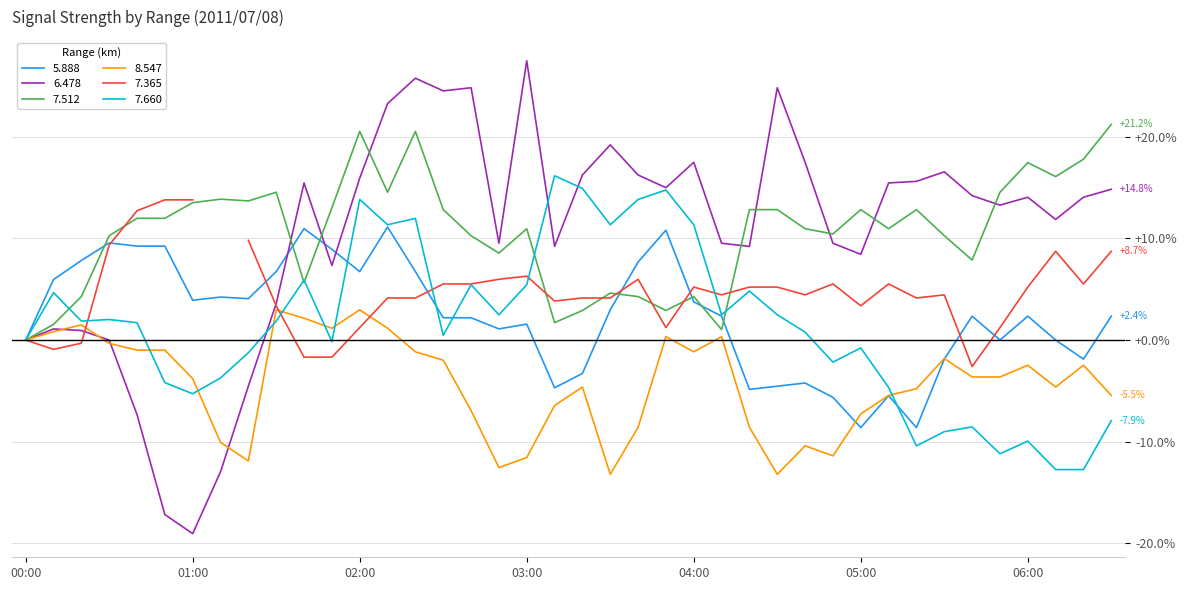

What is the value of the 7.512 point at the 17th from the left?

10.3